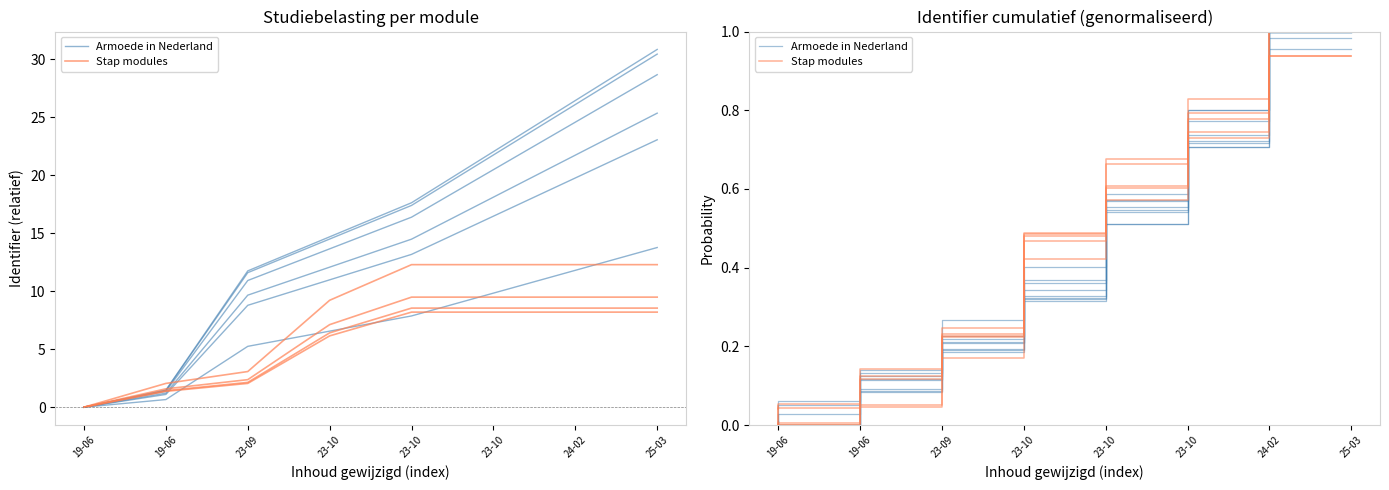

What is the difference between the Stap modules values at 23-10 and 19-06?

0.5